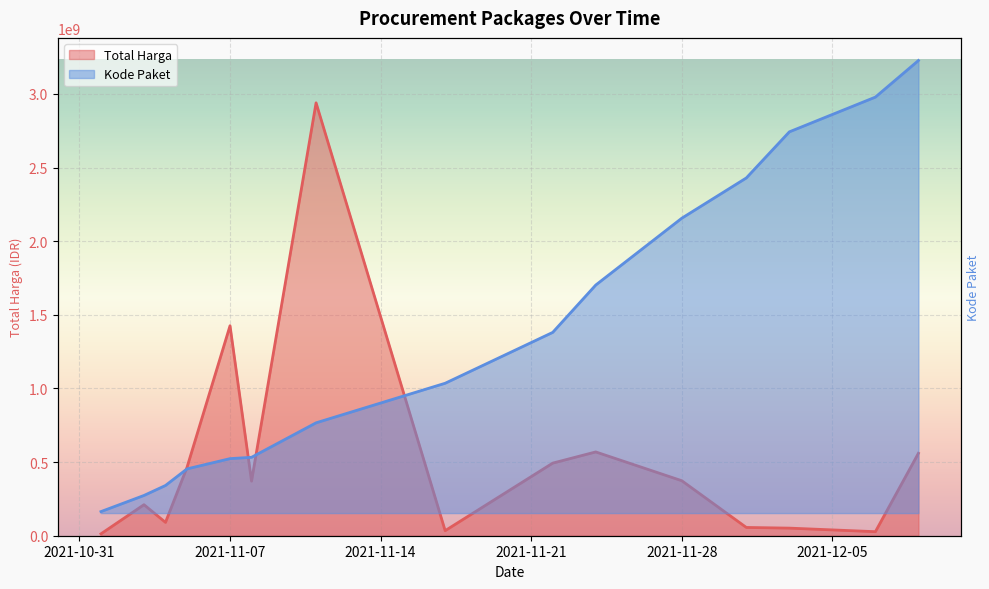

True or false: Total Harga has a value of 9148670.6 at 2021-11-17.

False